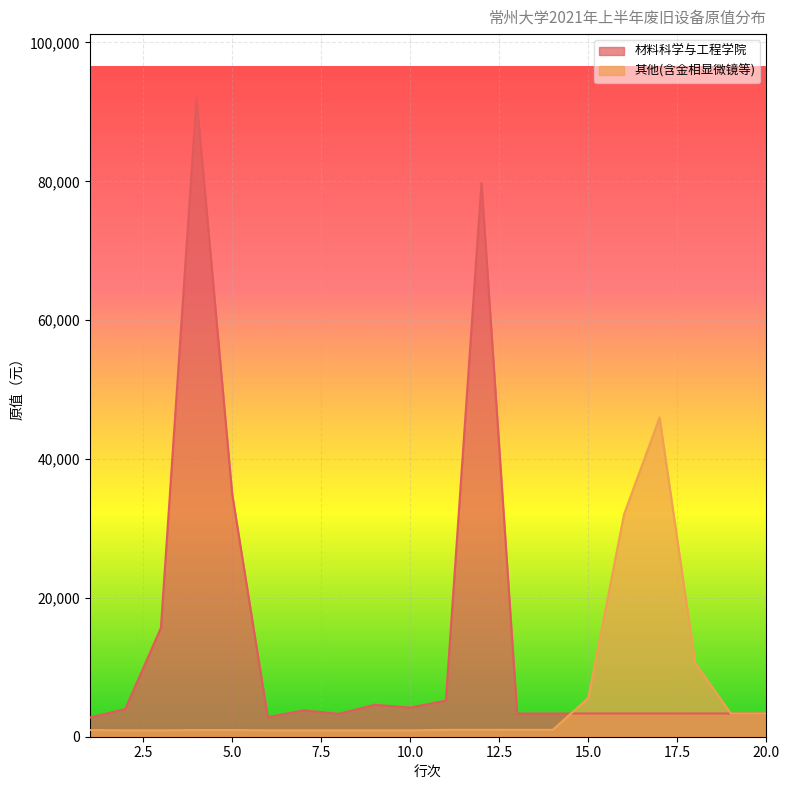

At 7, list the series in order from smallest to largest.

其他学院, 材料科学与工程学院